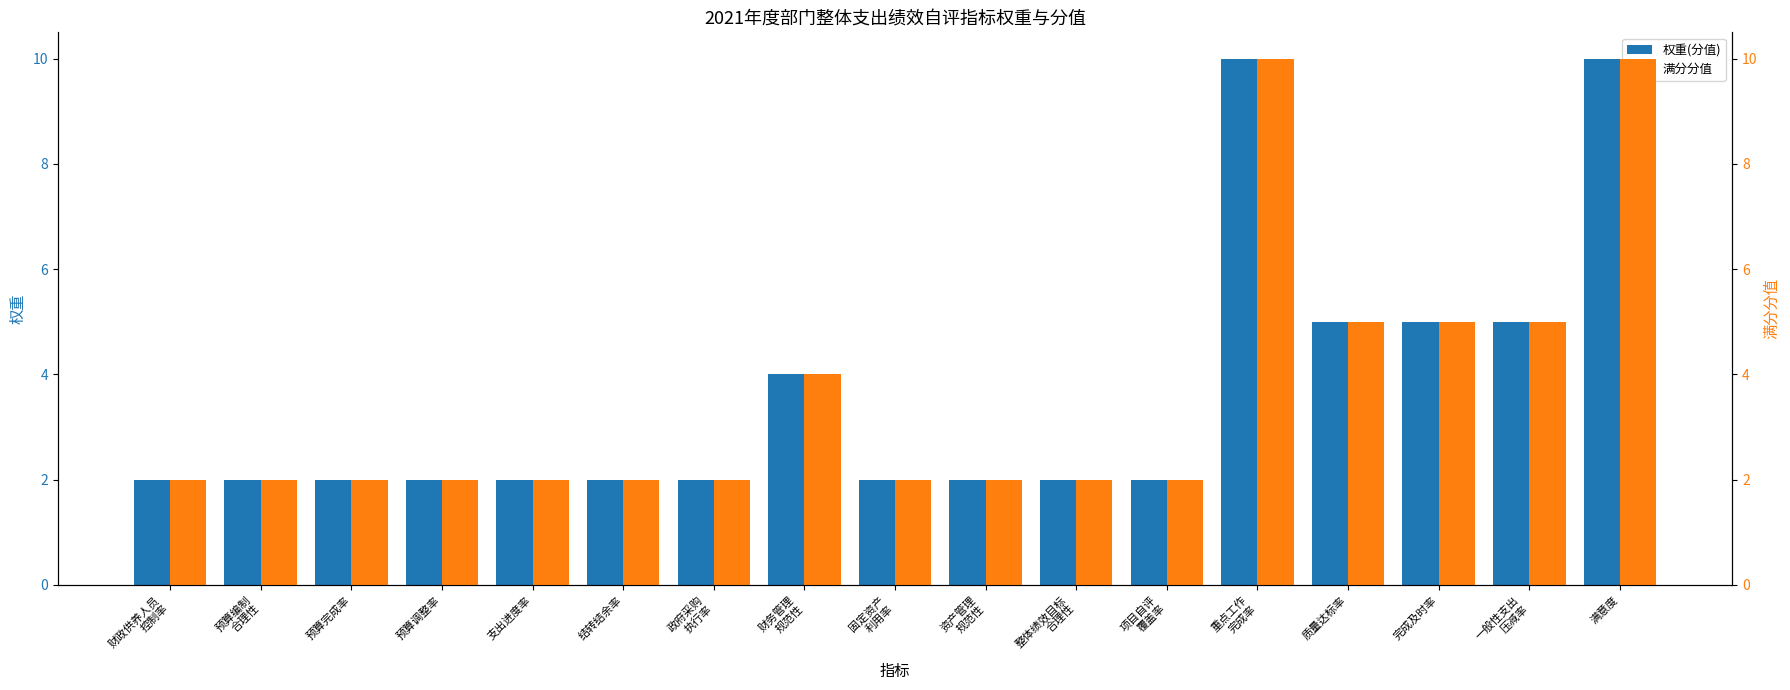

Reading right to left, what are all the values shown in this chart?

权重(分值): 10	5	5	5	10	2	2	2	2	4	2	2	2	2	2	2	2
满分分值: 10	5	5	5	10	2	2	2	2	4	2	2	2	2	2	2	2